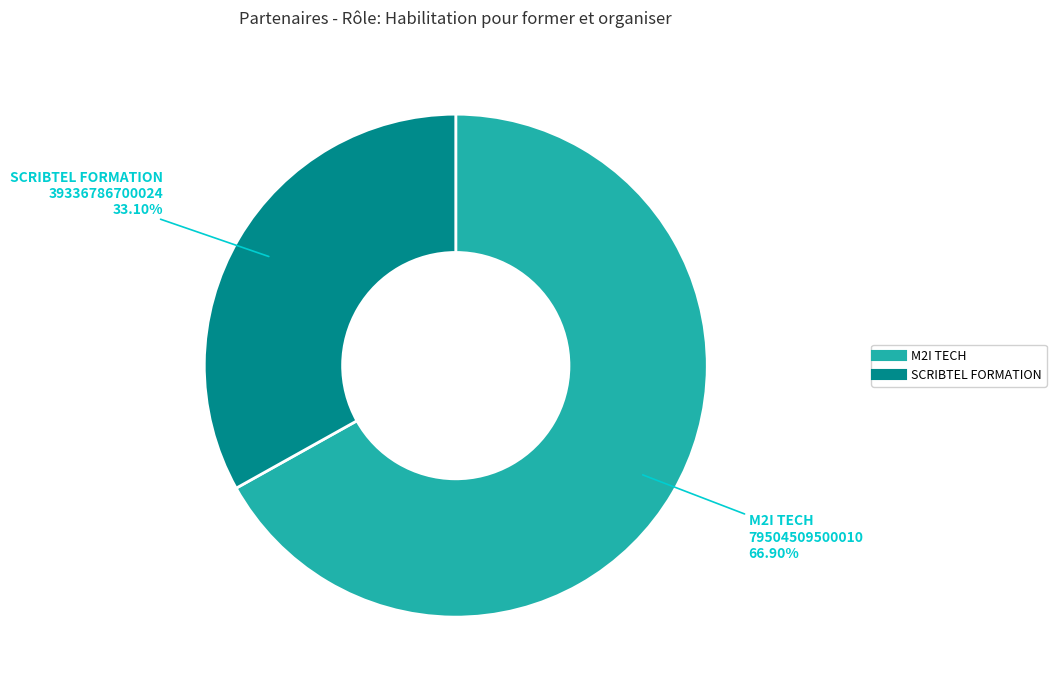

What percentage is the M2I TECH slice, to the nearest percent?

67%